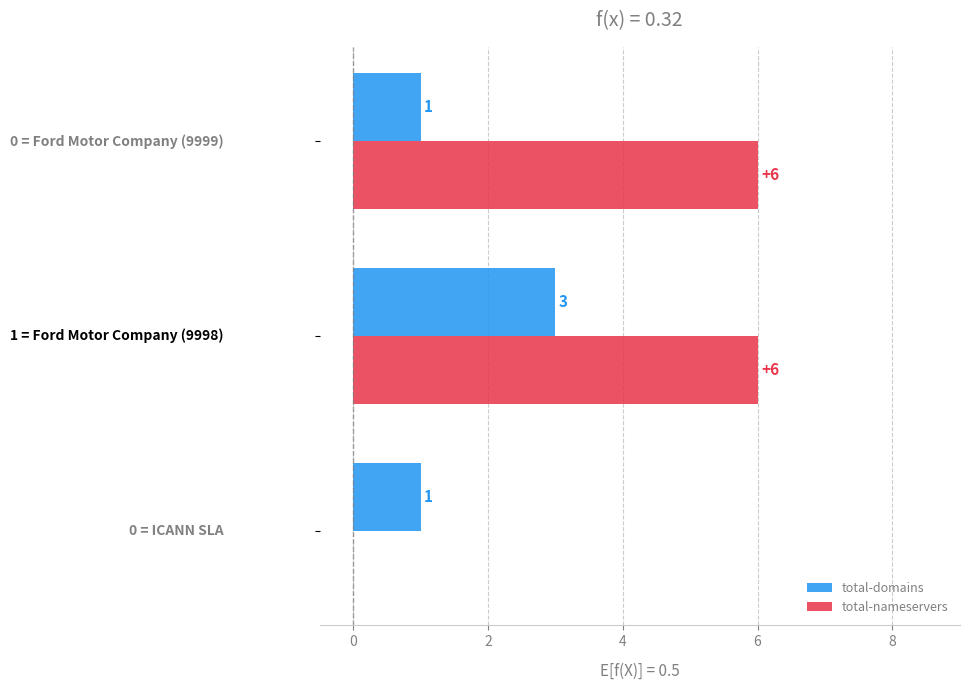

How many series are shown in this chart?

2